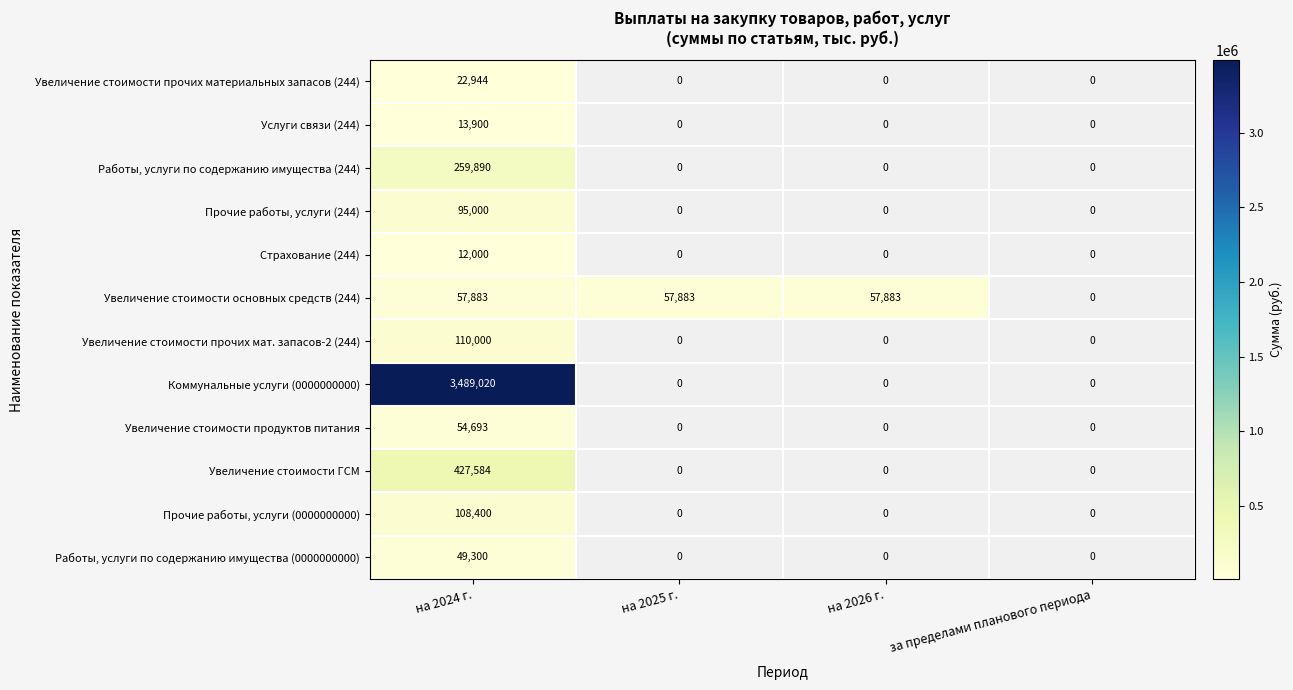

What is the maximum value shown in the chart?

3489020.3